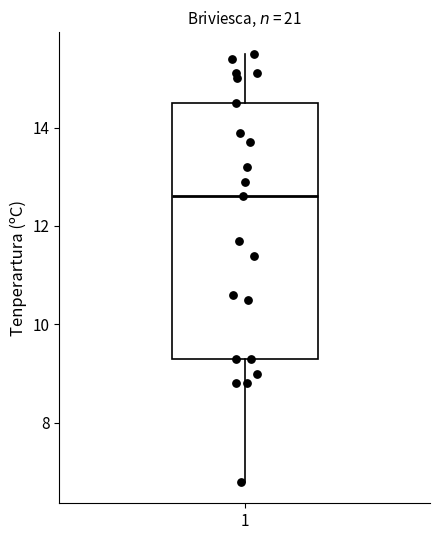

Read this box plot against the y-axis: the position of the median line, the range covered by the box, and the ends of both whiskers. The values are not printed on the chart, so give them approximately, as read against the axis.

median 12.6, box 9.4 to 14.6, whiskers 6.8 to 15.6